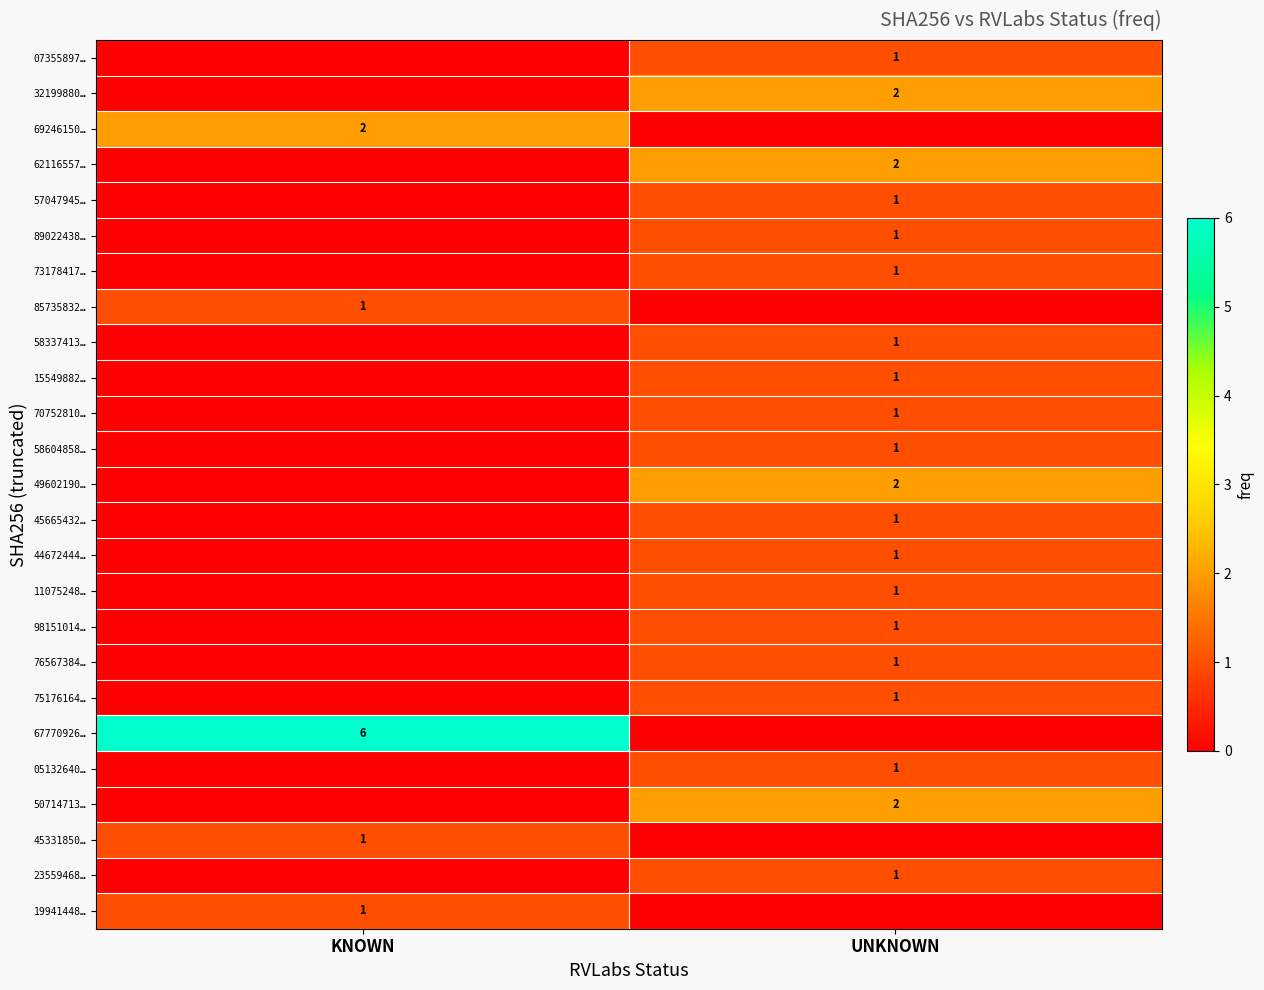

True or false: 75176164… has a value of 1 at UNKNOWN.

True